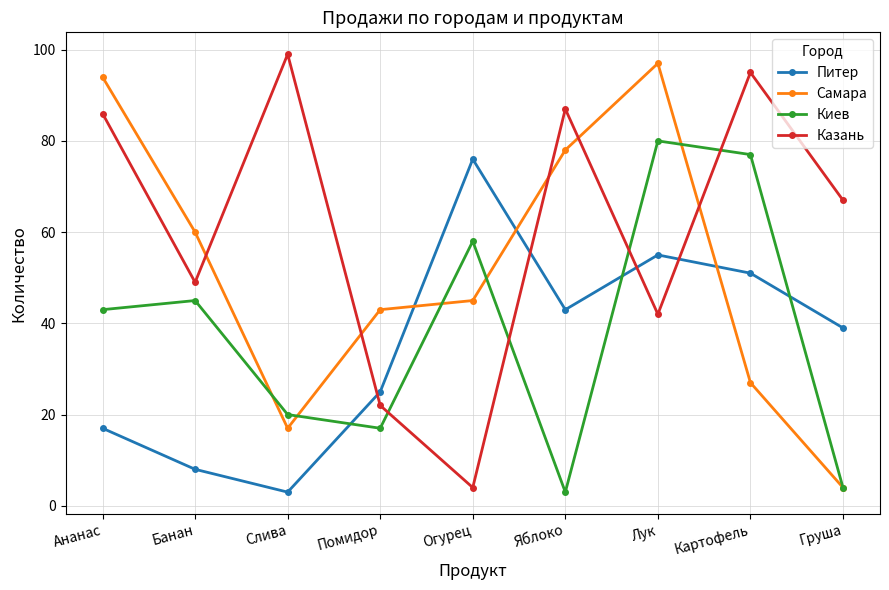

Does the chart have visible grid lines?

Yes